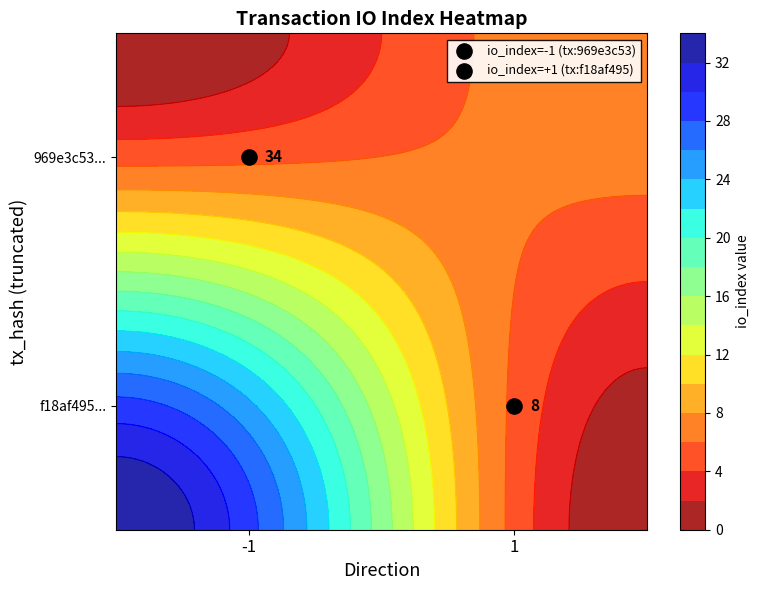

What is the maximum value for f18af495?

8